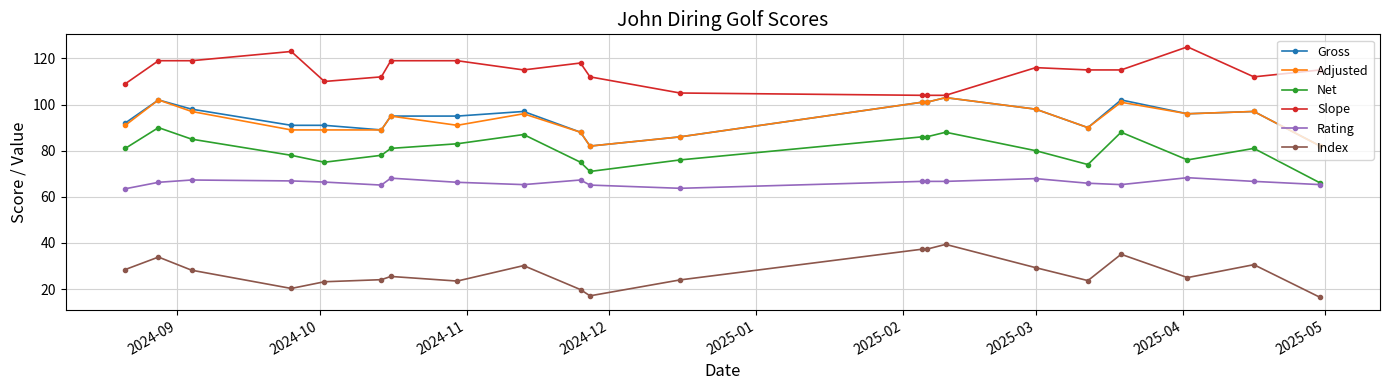

What is the minimum value for Slope?

104.0